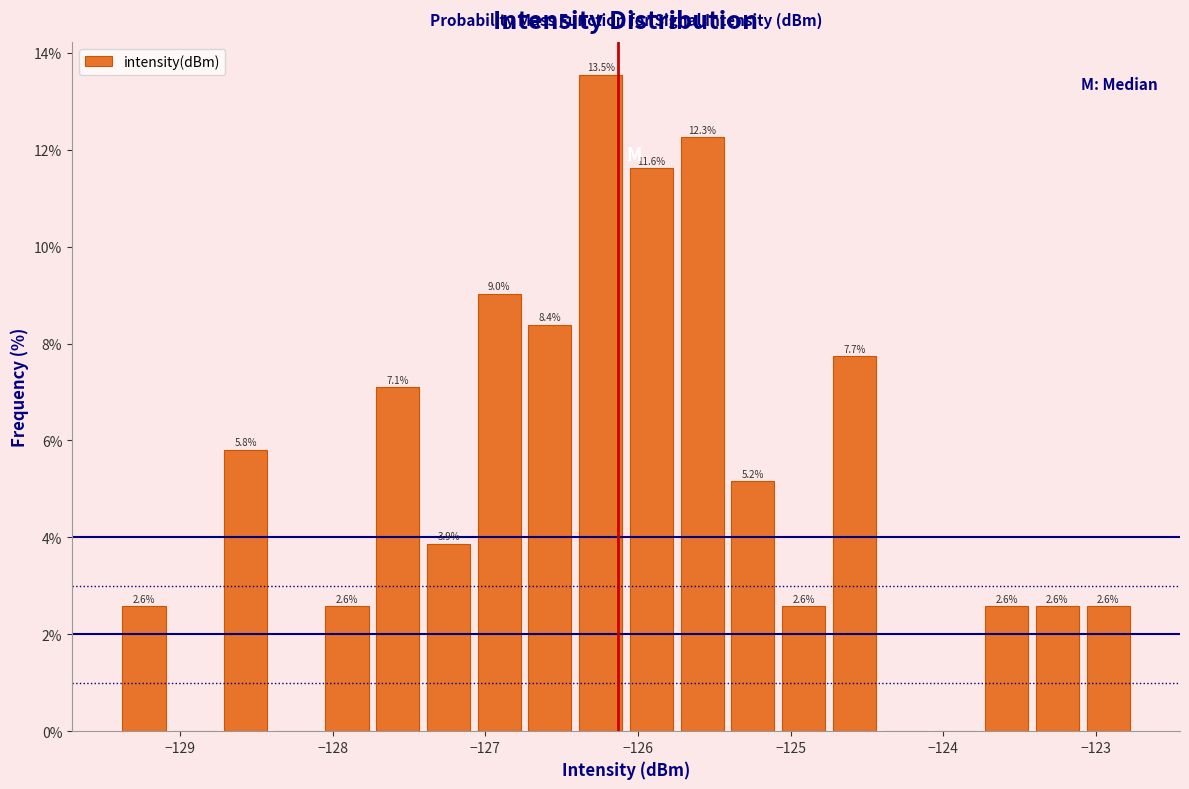

Around what value on the x-axis is the tallest bar? Give the approximate position of its centre, as read against the axis.

-126.2